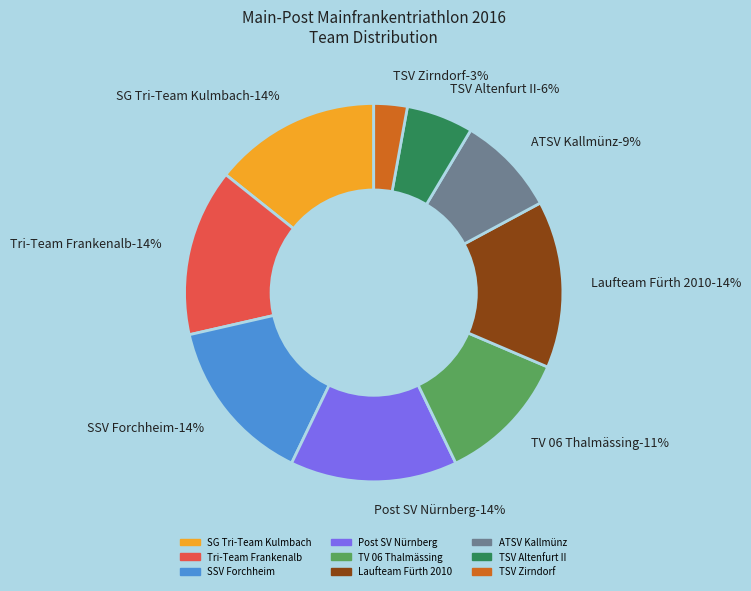

What is the largest slice in the pie chart?

SG Tri-Team Kulmbach